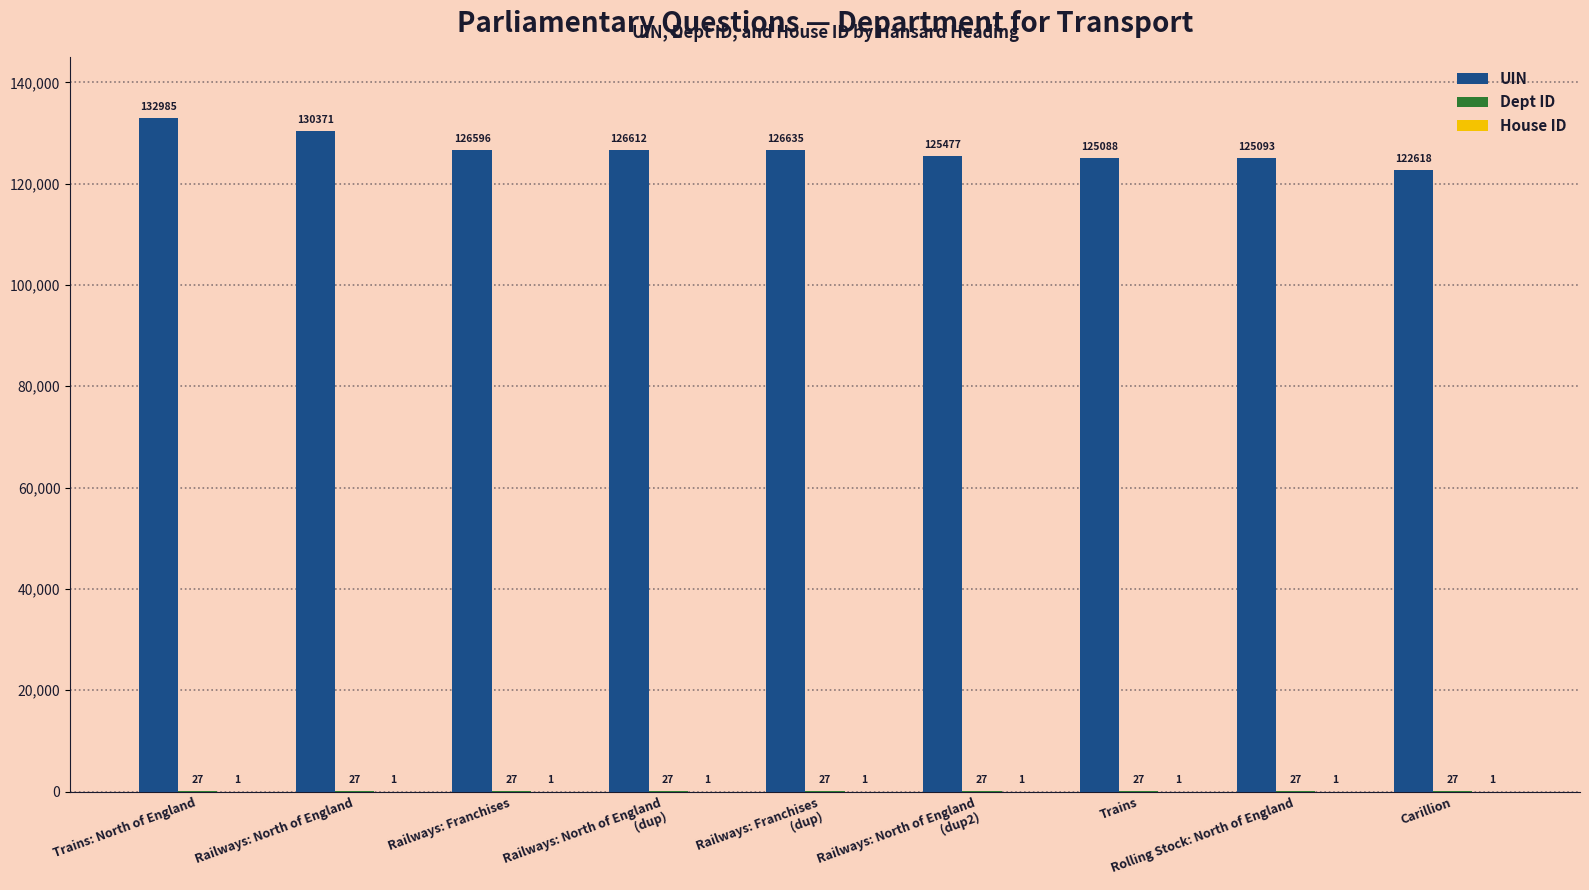

What is the total value across all series at Carillion?

122646